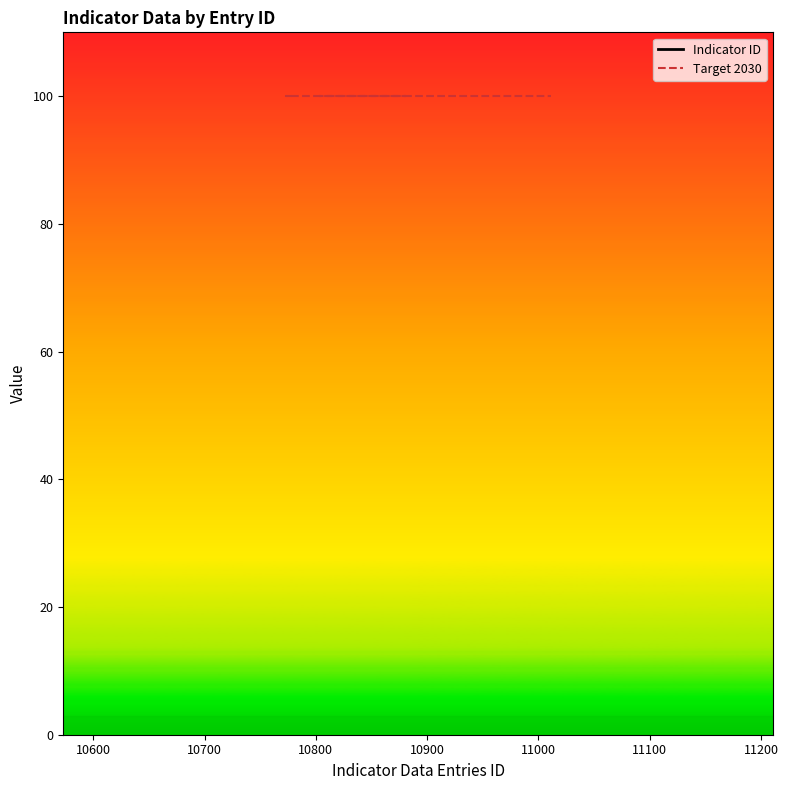

Read the Target 2030 value at 11100.

100